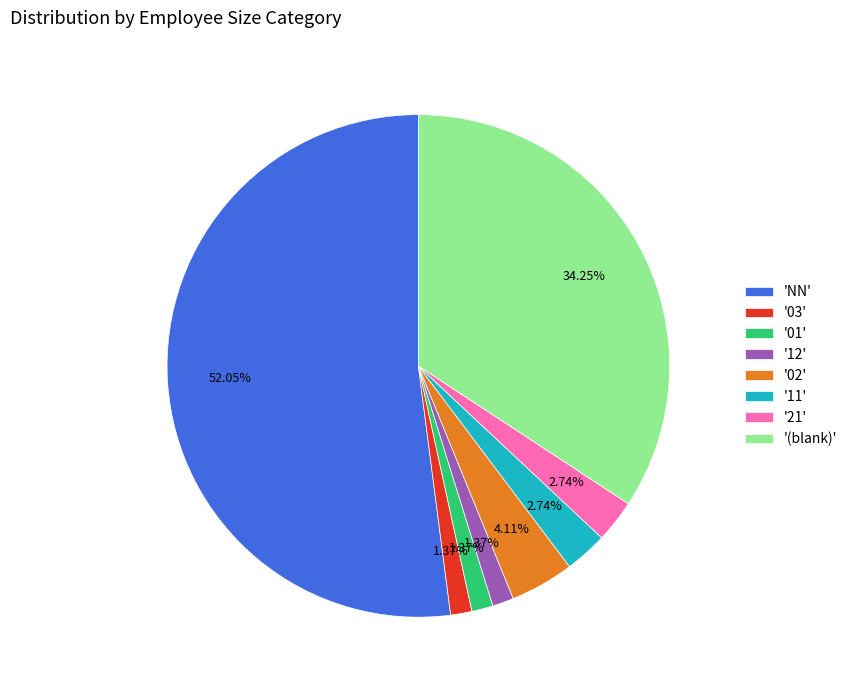

What is the largest slice in the pie chart?

'NN'